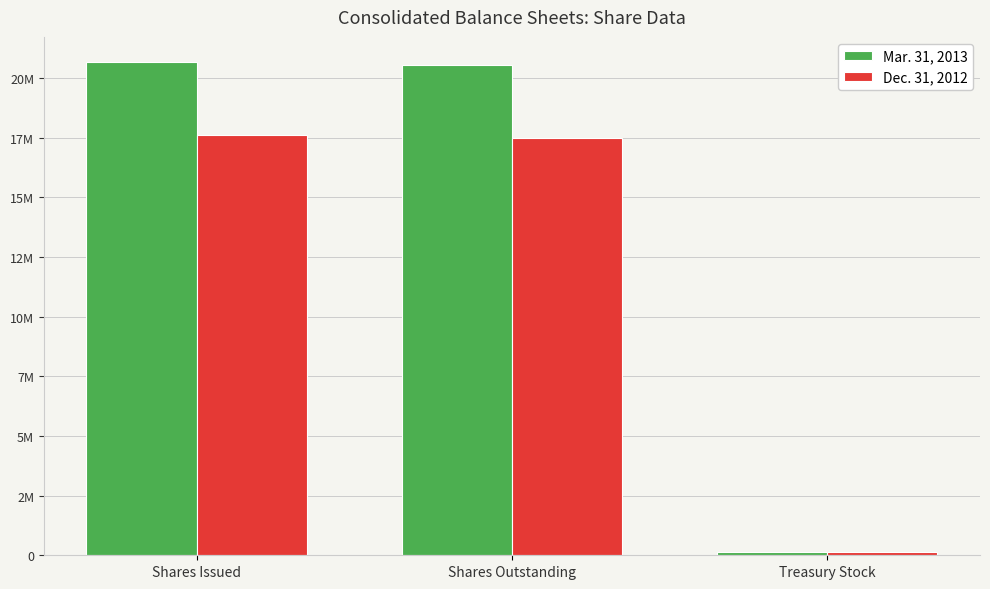

Reading left to right, list all the values displayed in this chart.

Mar. 31, 2013: 20687672	20532375	155297
Dec. 31, 2012: 17624839	17500308	124531